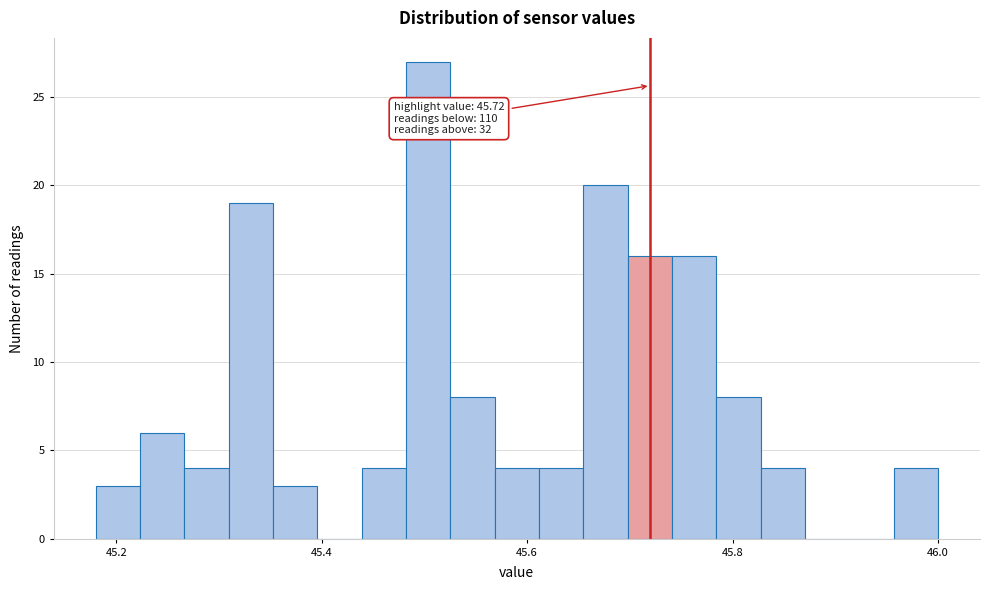

Read against the x-axis, roughly where is the centre of the tallest bar?

45.50